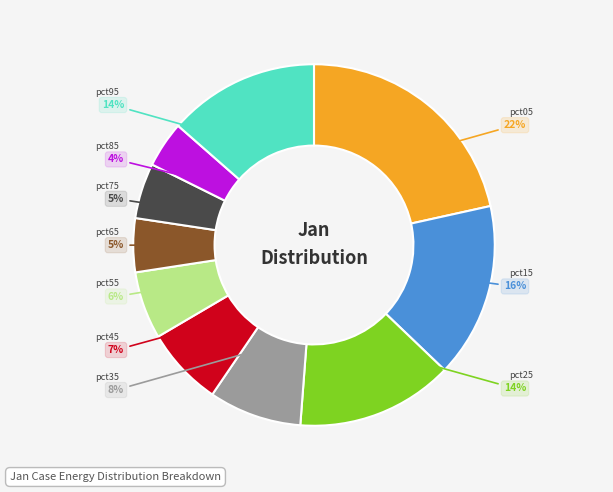

To the nearest percent, what is the difference between the largest and smallest slice percentages?

17%